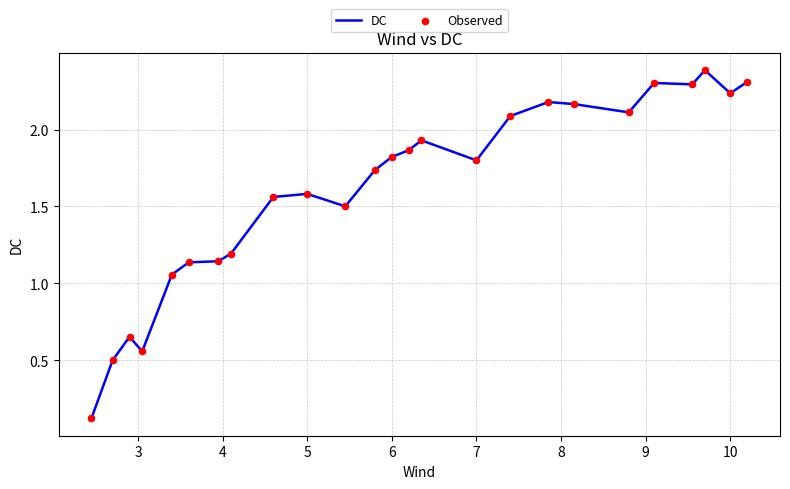

What is the greatest value displayed?

2.4